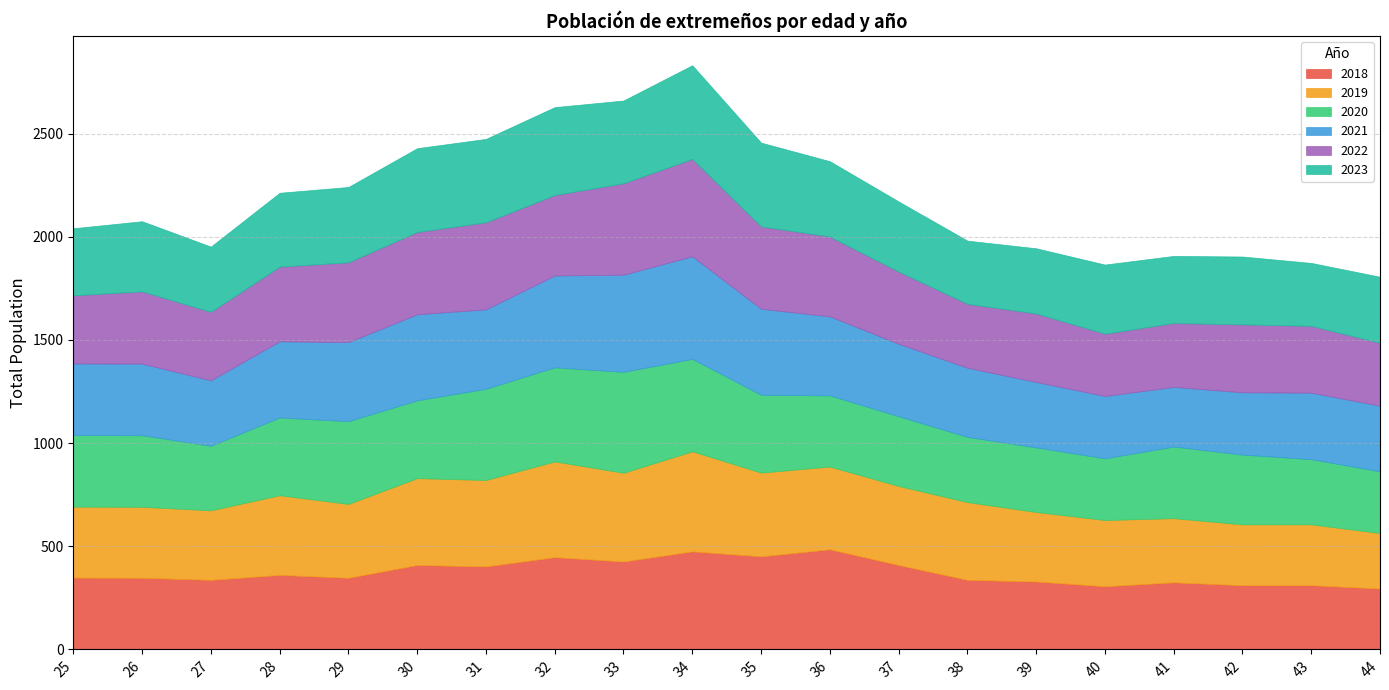

What is the difference between the 2021 values at 41 and 35?

128